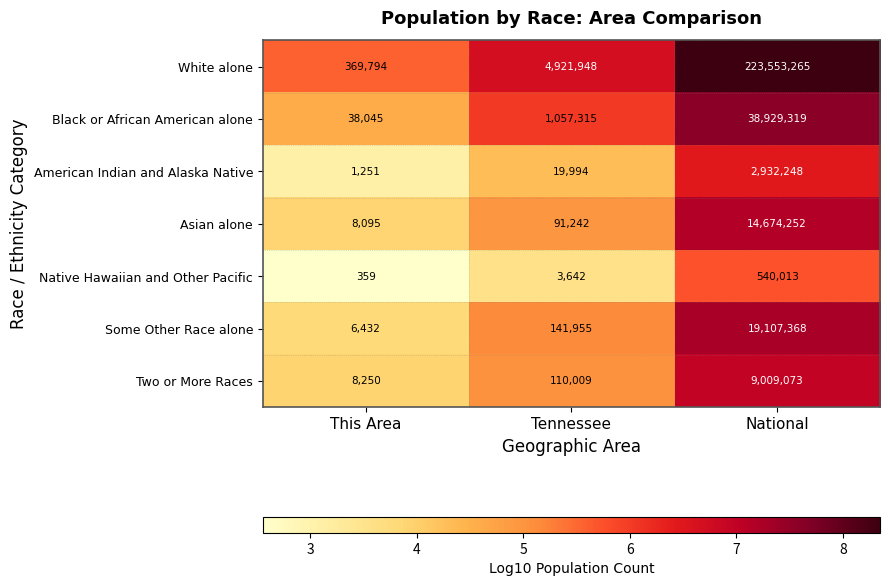

Which series has the largest range (max minus min)?

White alone